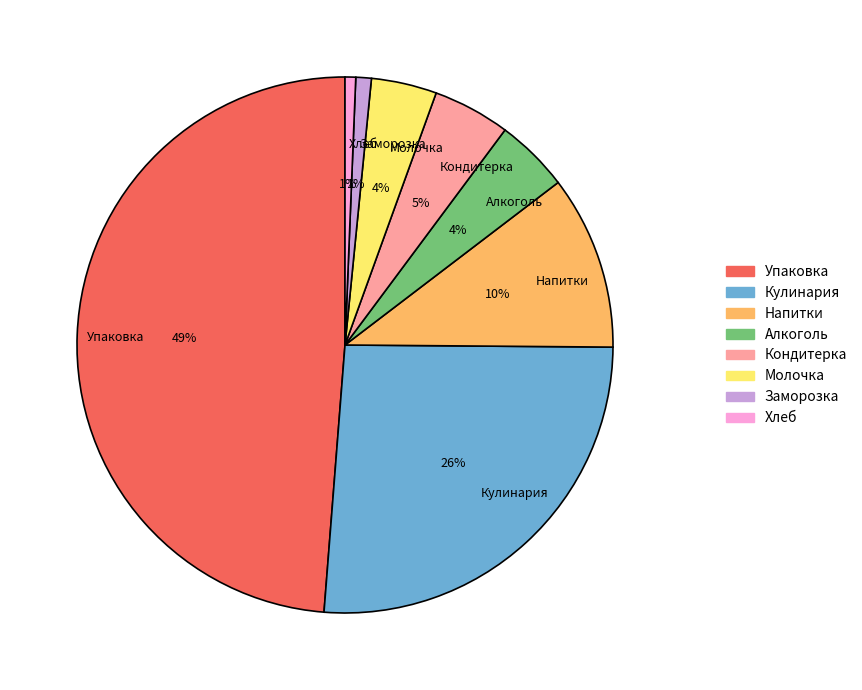

Which slice is the largest?

Упаковка